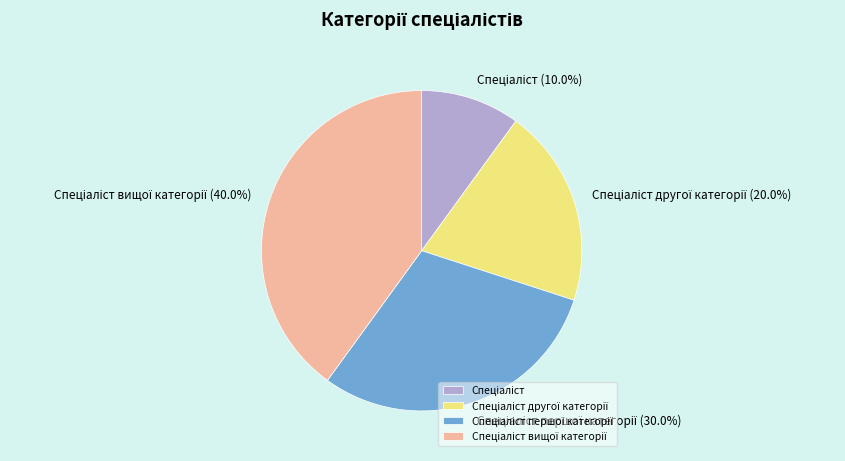

Is there any slice that represents more than half of the pie?

No